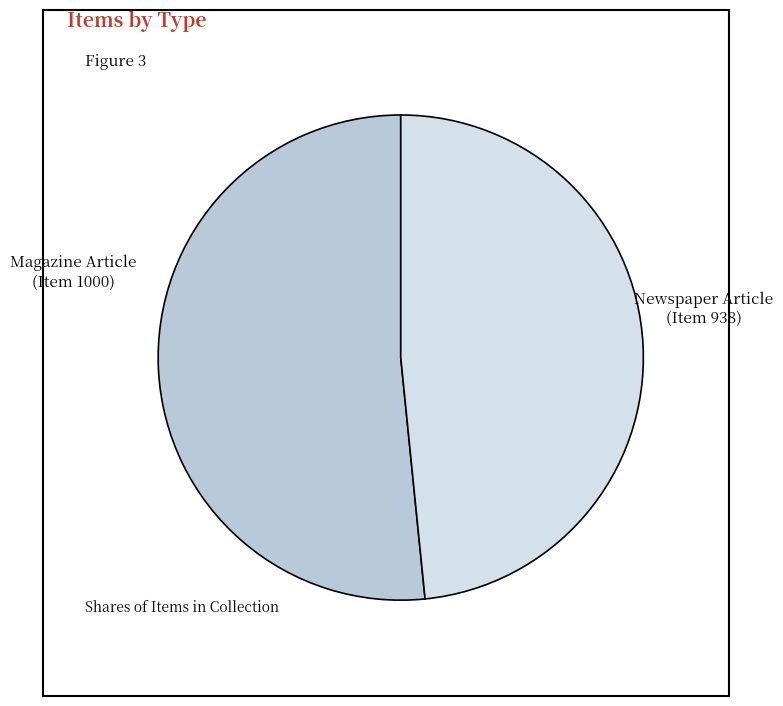

Is the sum of Newspaper Article (Item 938) and Magazine Article (Item 1000) greater than half?

Yes